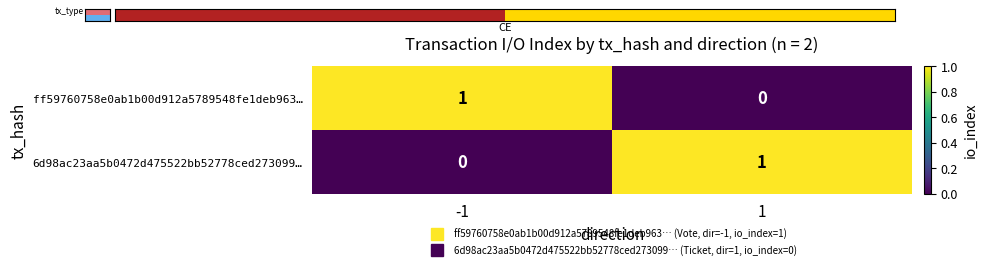

Is the value of 6d98ac23aa5b0472d475522bb52778ced273099… at -1 greater than the value of ff59760758e0ab1b00d912a5789548fe1deb963… at -1?

No